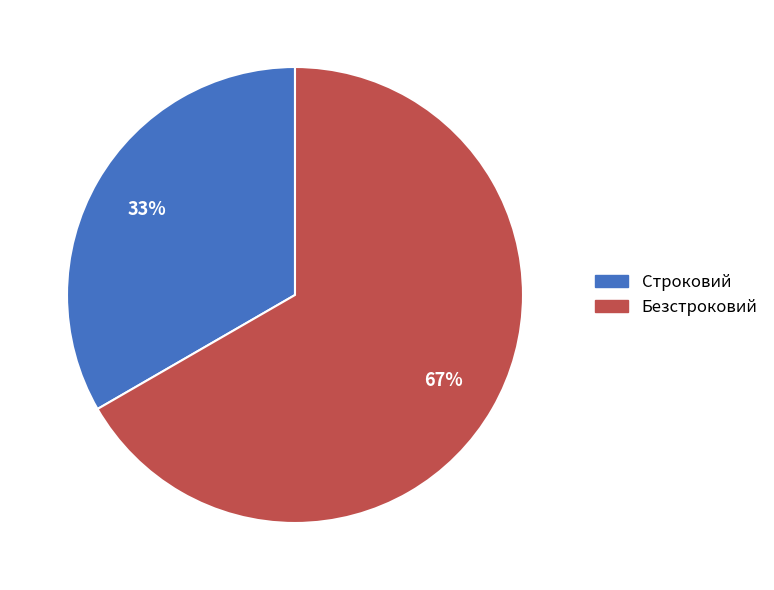

Which category has the smallest portion of the pie?

Строковий